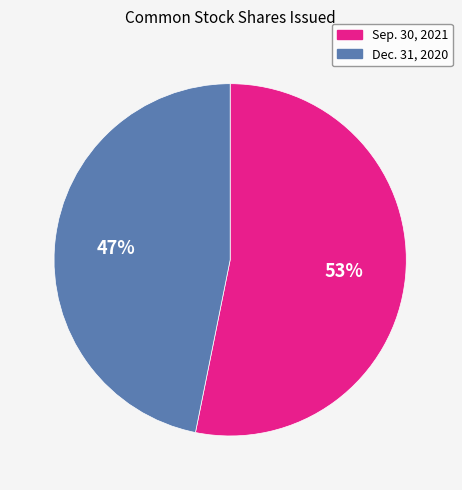

To the nearest percent, what portion does Dec. 31, 2020 represent?

47%